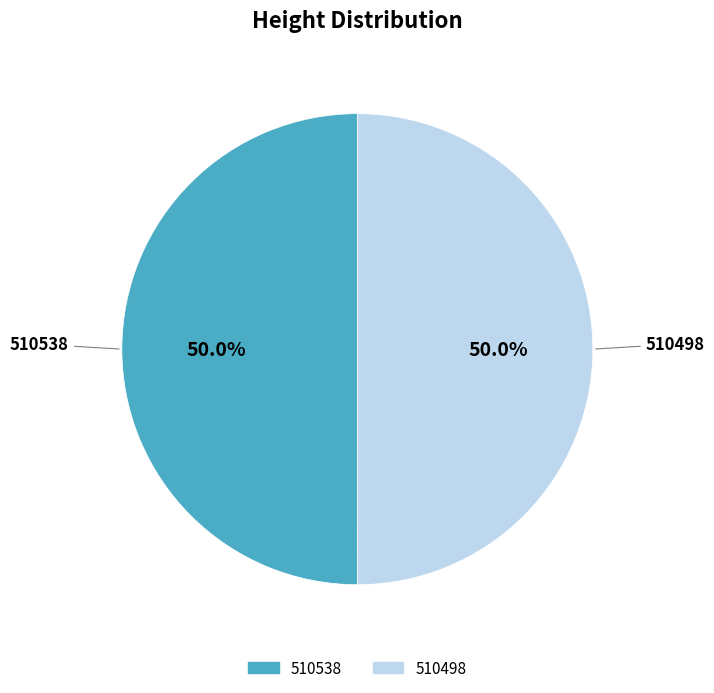

What is the total percentage of 510538 and 510498?

100.0%